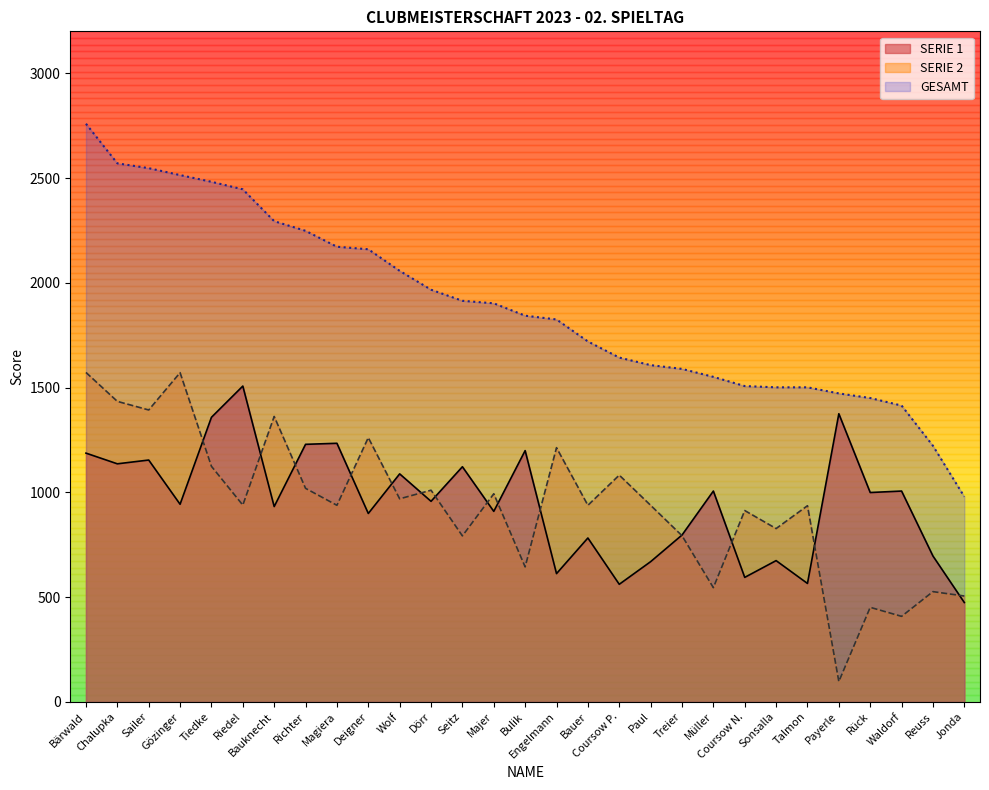

Which category has the highest value in the SERIE 2 series?

Bärwald